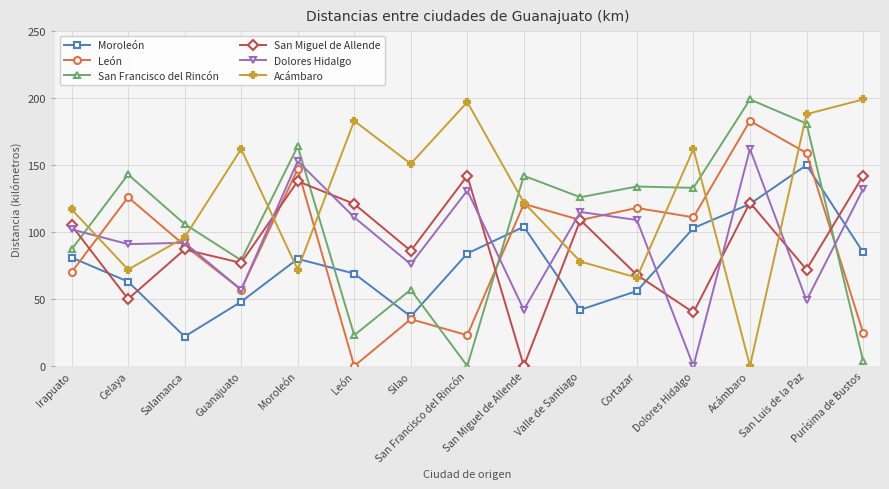

Between Moroleón and San Miguel de Allende, which series saw the biggest shift?

San Miguel de Allende